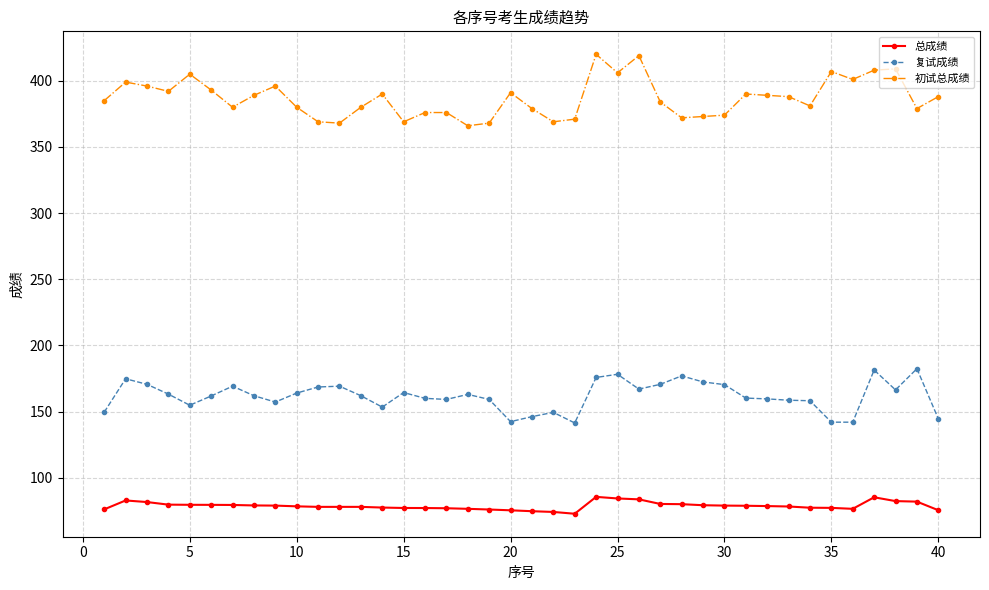

How many distinct data groups are displayed?

3